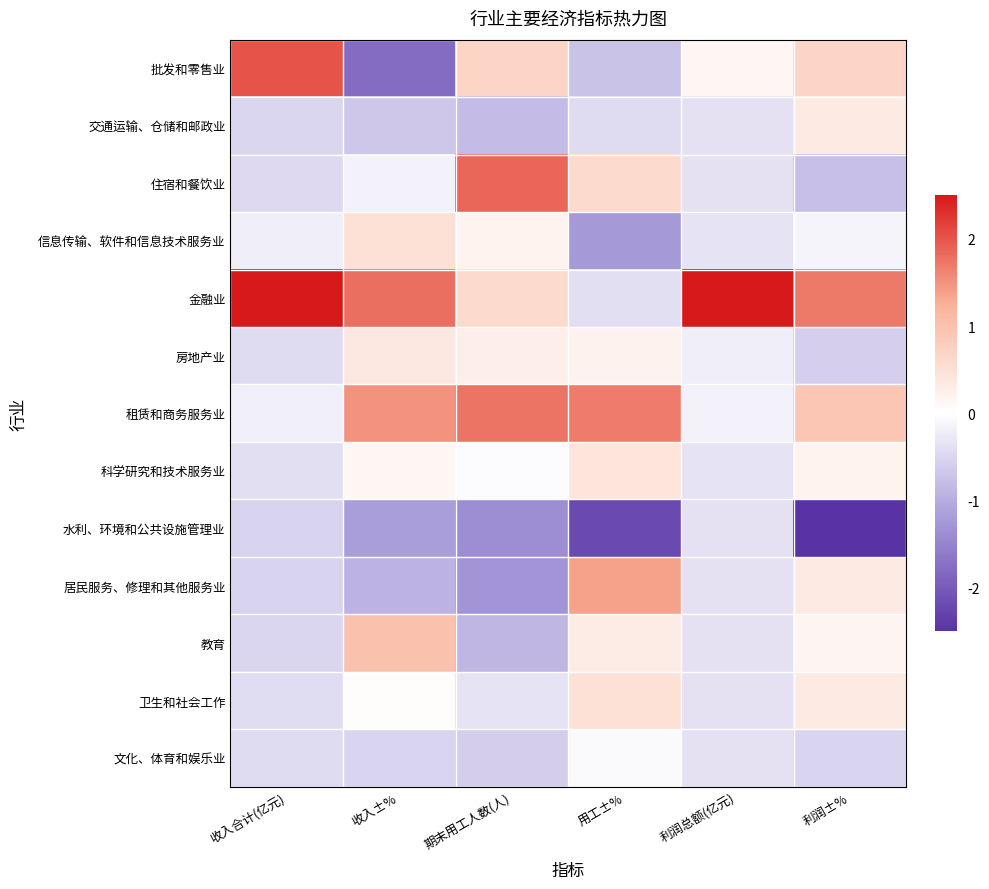

What is the difference between the highest and lowest values at 收入±%?

3.6